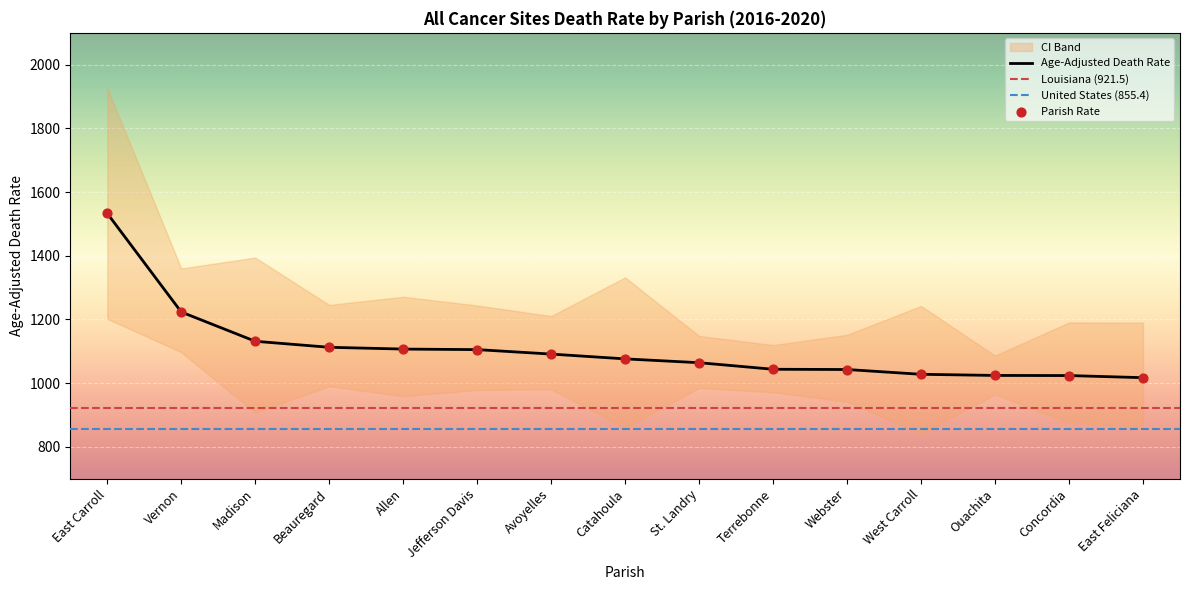

The Age-Adjusted Death Rate series shows 532.9 at Webster. True or false?

False